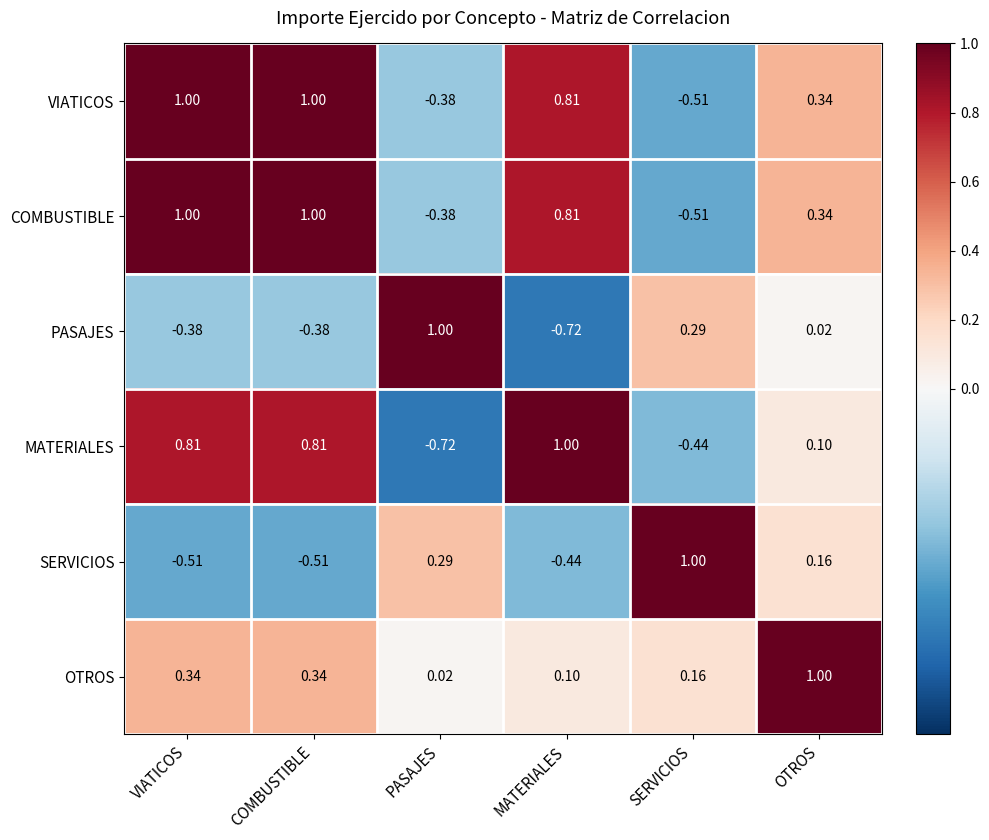

What is the total value across all series at OTROS?

2.0